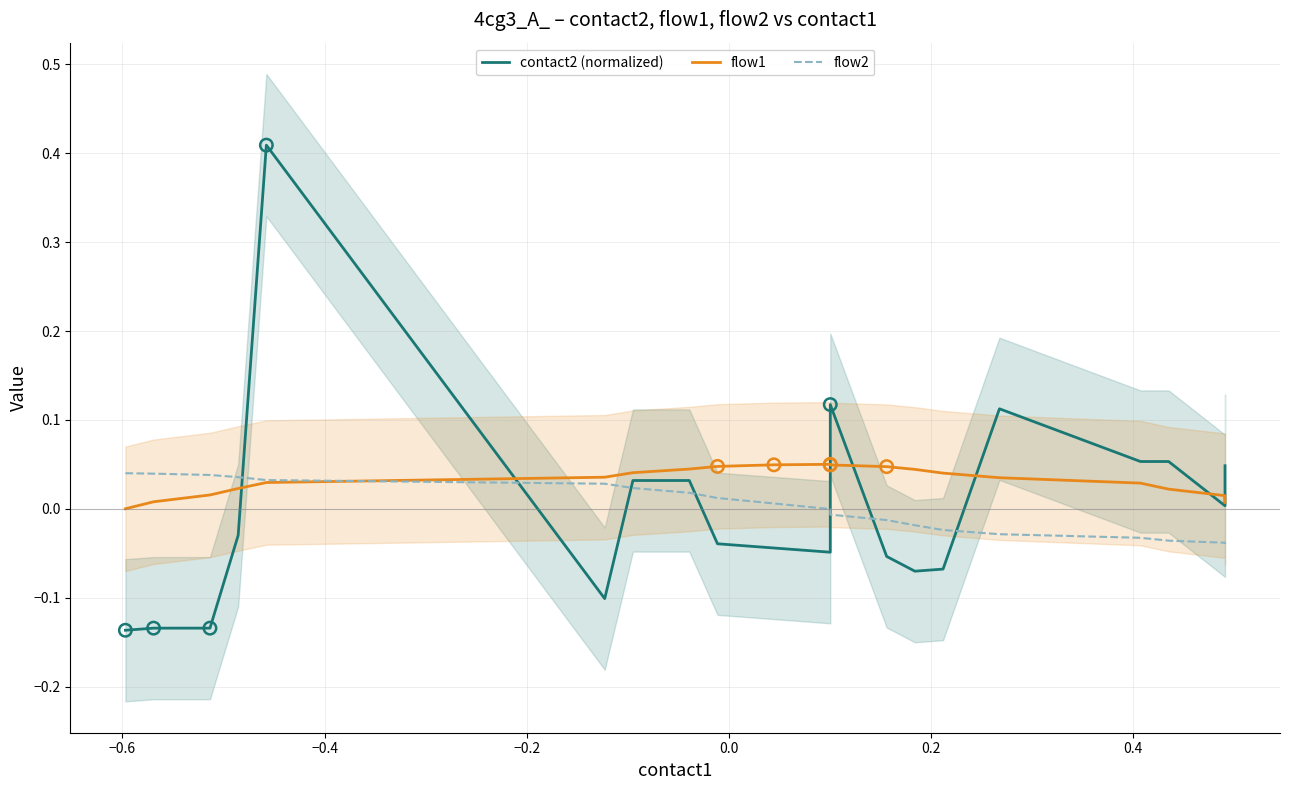

Is the value of flow2 at −0.8 greater than the value of contact2 (normalized) at 13?

Yes